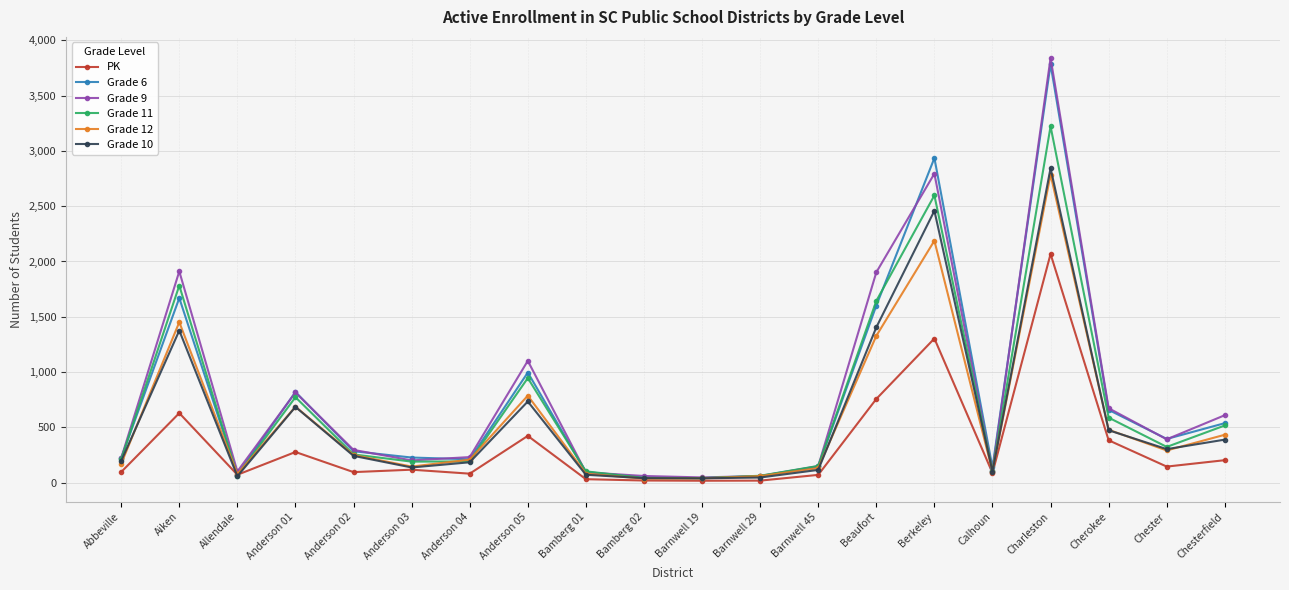

What are all the series names shown in the legend?

PK, Grade 6, Grade 9, Grade 11, Grade 12, Grade 10